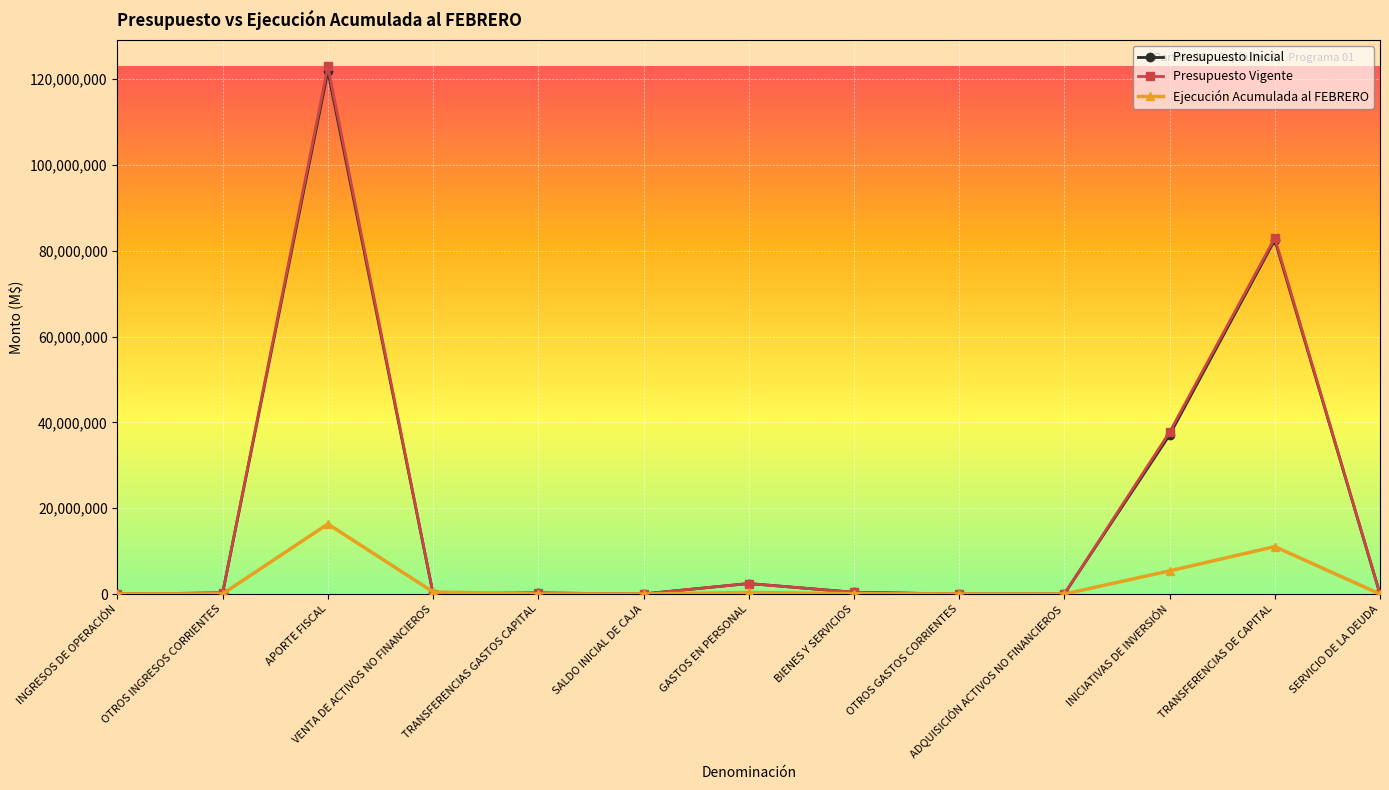

At which category is the sum across all series the highest?

APORTE FISCAL